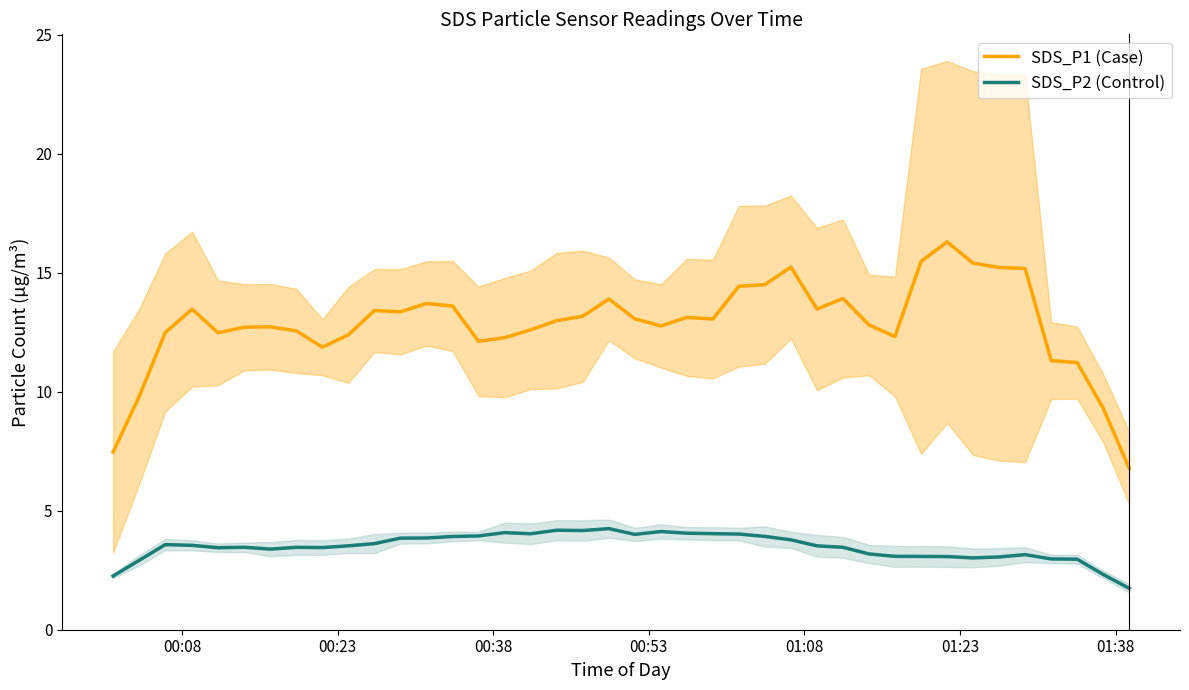

What are all the series names shown in the legend?

SDS_P1 (Case), SDS_P2 (Control)